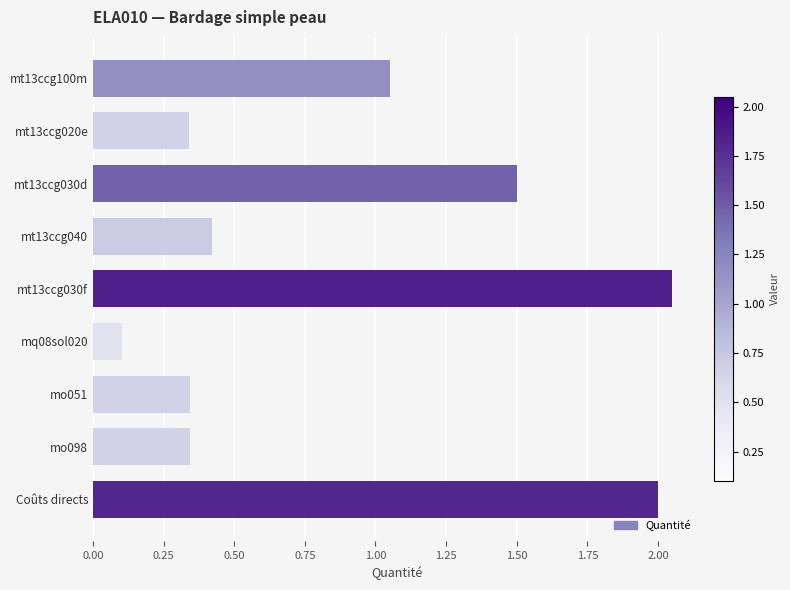

Where is the data nearest to the value 1?

mt13ccg100m